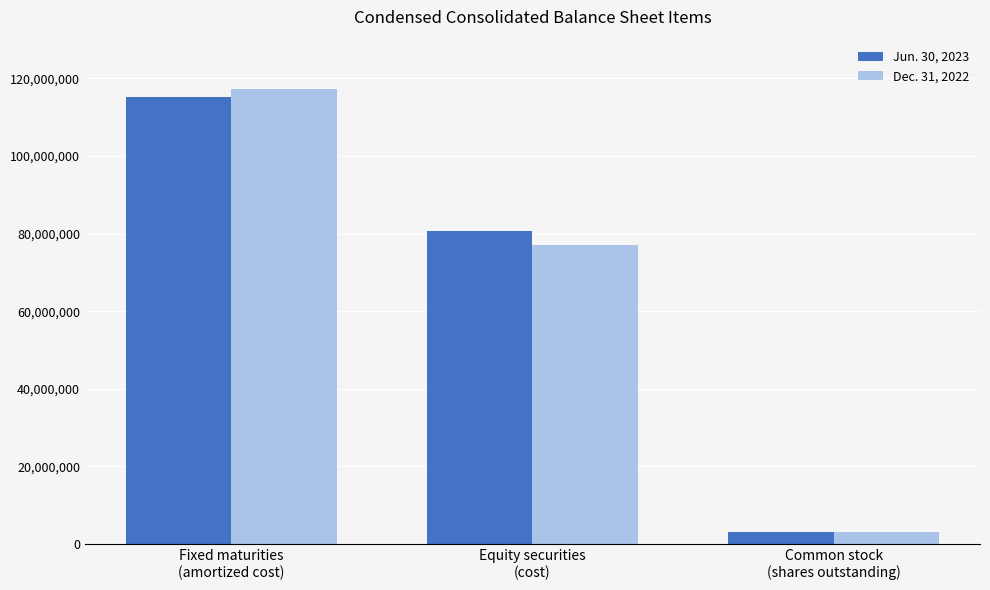

Reading right to left, extract all data points from this chart.

Jun. 30, 2023: 3183035	80670210	115257457
Dec. 31, 2022: 3164809	77015688	117279820